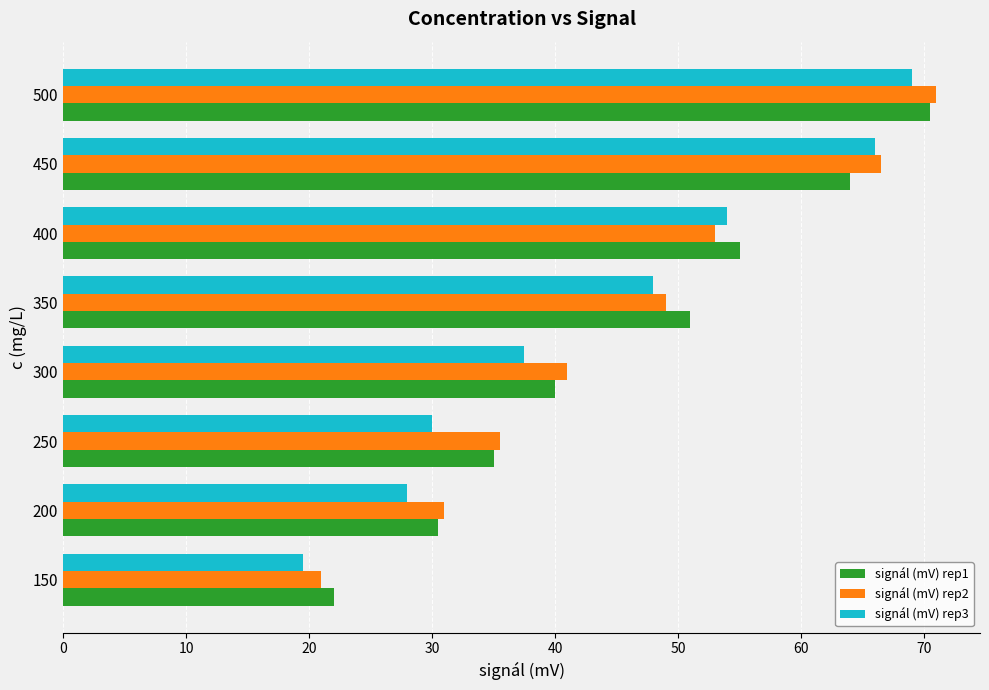

What are all the series names shown in the legend?

signál (mV) rep1, signál (mV) rep2, signál (mV) rep3